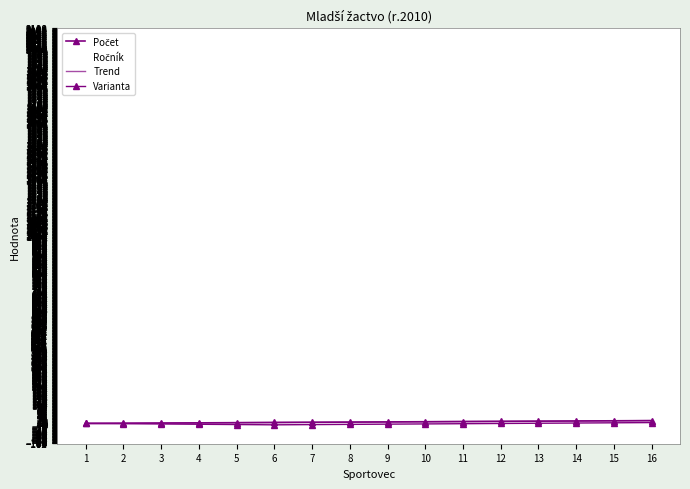

How many data points in Trend are less than 9?

8